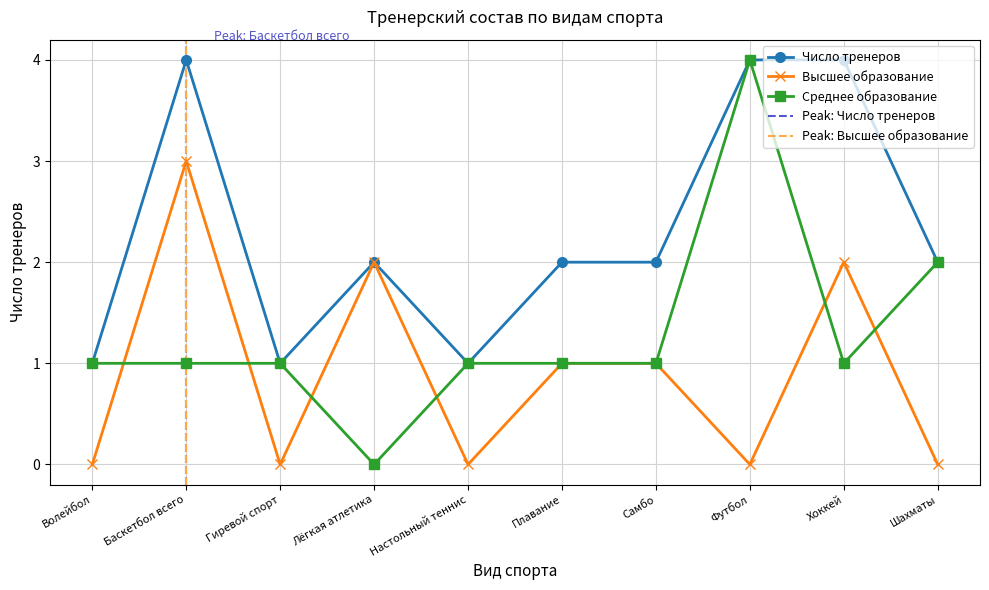

What is the label of the 2nd point from the left?

Баскетбол всего